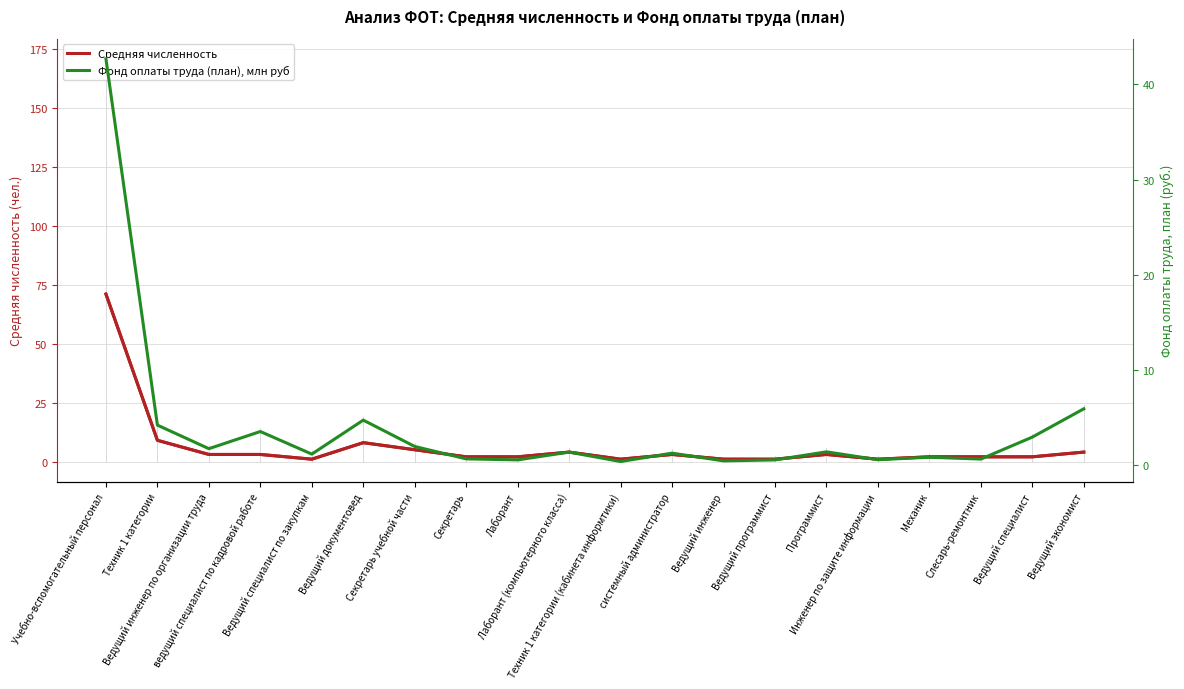

The value of Средняя численность at Слесарь-ремонтник is 2.7. True or false?

False